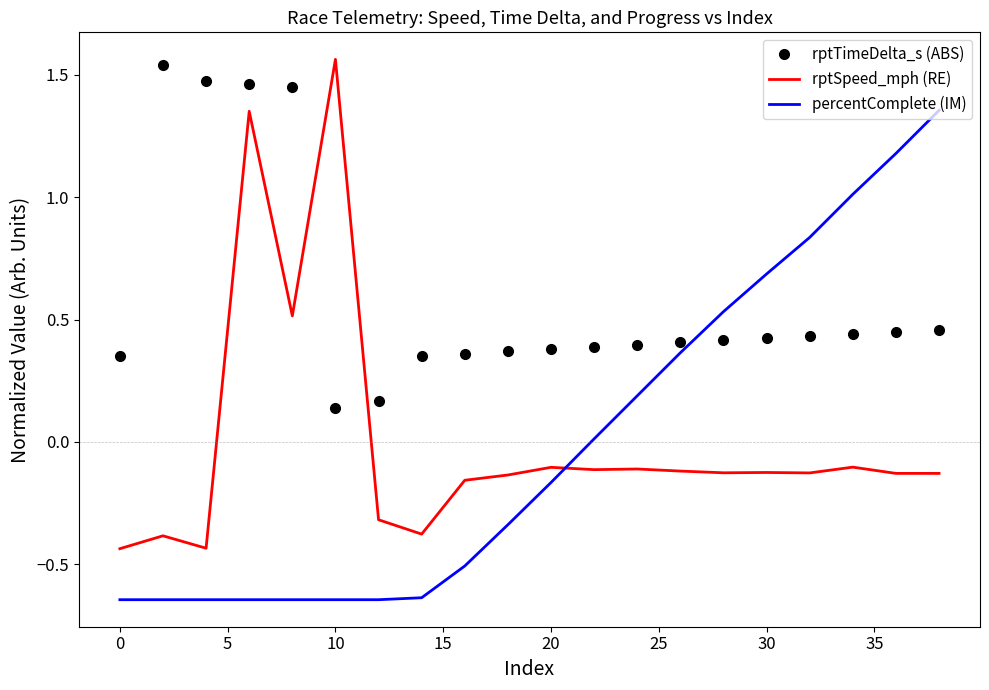

Which series has the largest total across all categories?

rptTimeDelta_s (ABS)